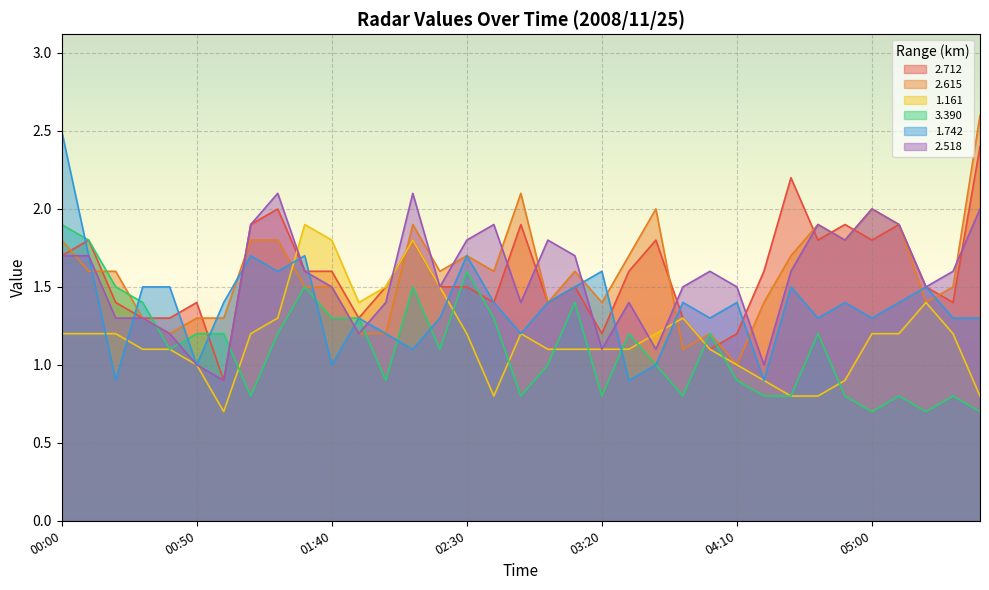

Is it true that 2.518 equals 1.4 at 02:50?

True